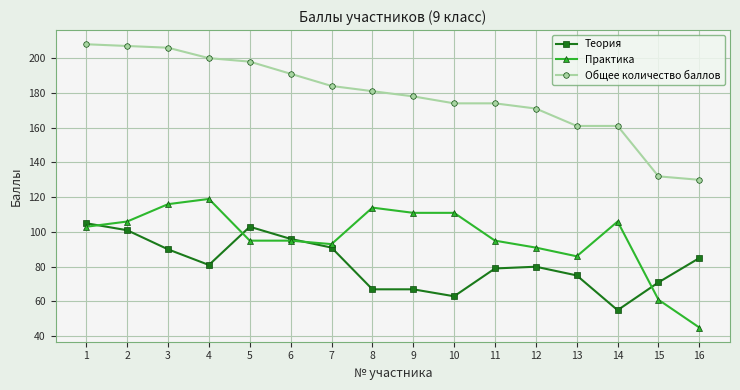

True or false: Практика has more than 0 points higher than both neighbors.

True